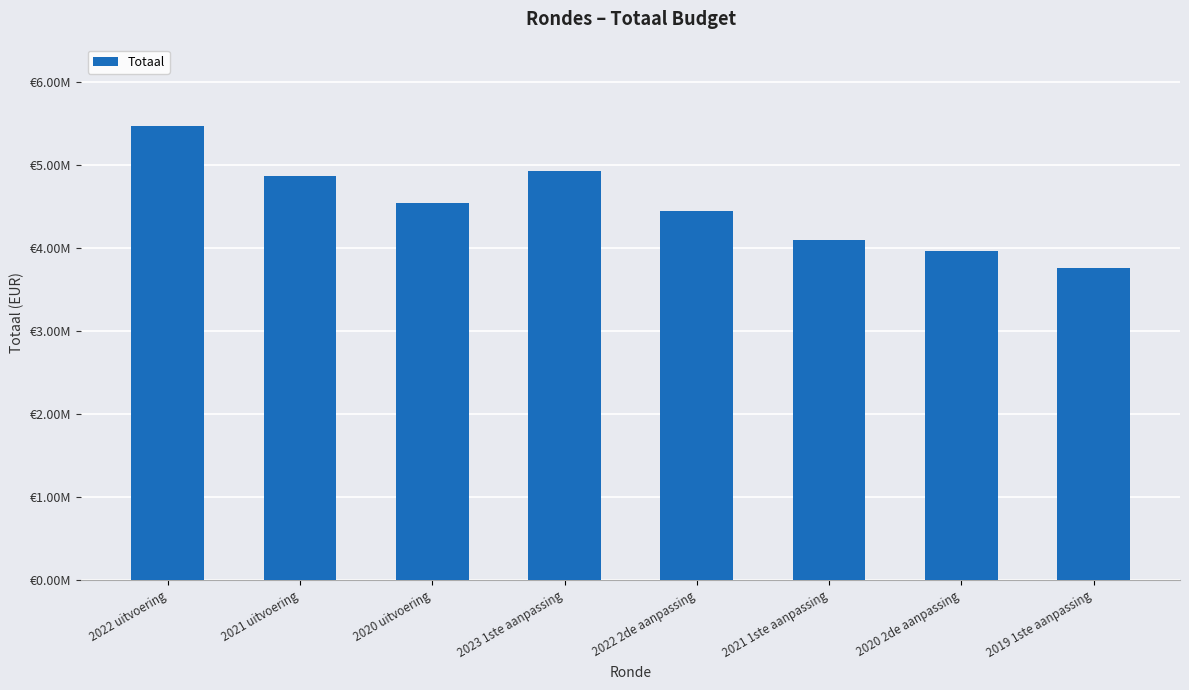

Rank the categories by value from lowest to highest.

2019 1ste aanpassing, 2020 2de aanpassing, 2021 1ste aanpassing, 2022 2de aanpassing, 2020 uitvoering, 2021 uitvoering, 2023 1ste aanpassing, 2022 uitvoering